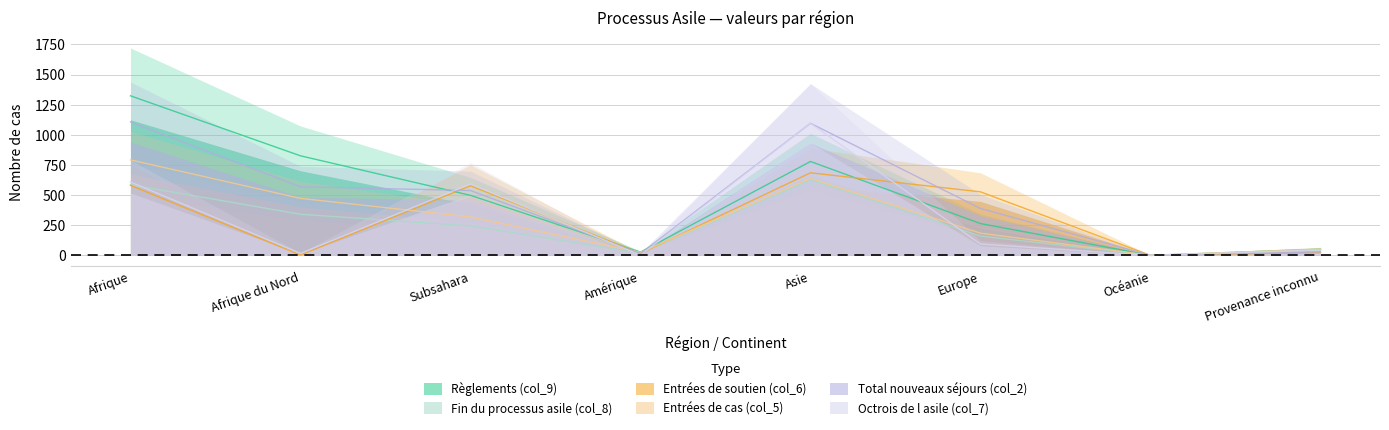

What is the difference between the maximum and minimum values in the Règlements (col_9) series?

1324